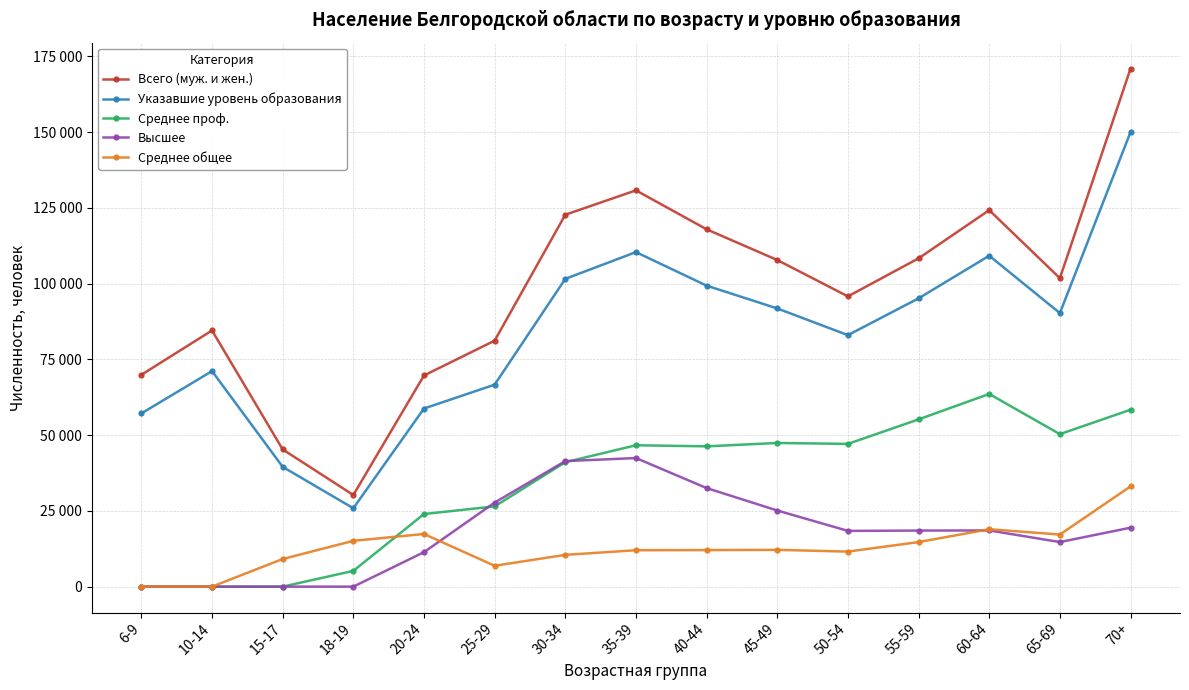

In Среднее проф., how many points are lower than both neighbors (excluding endpoints)?

3